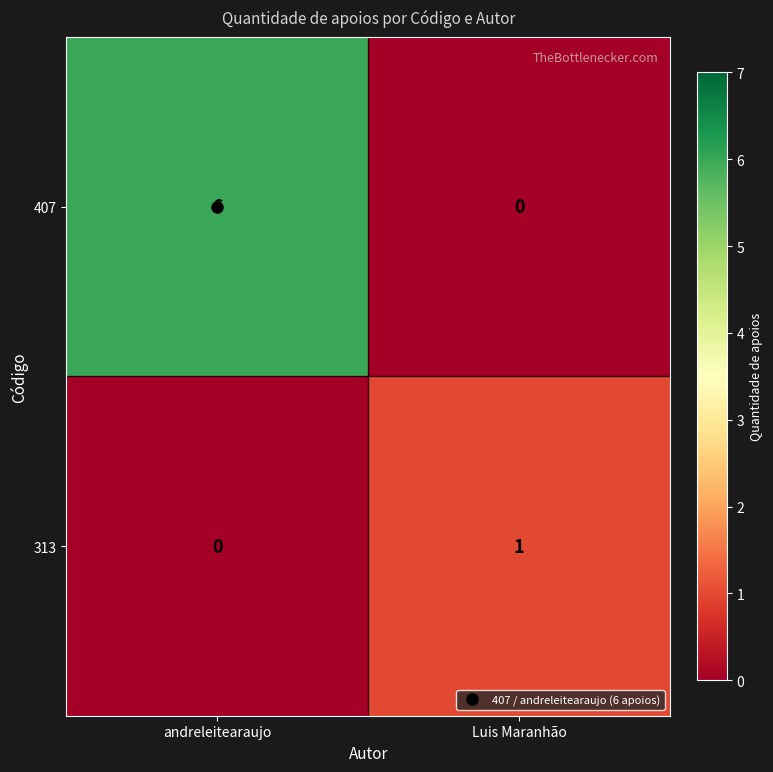

What is the difference between the maximum and minimum values in the 407 series?

6